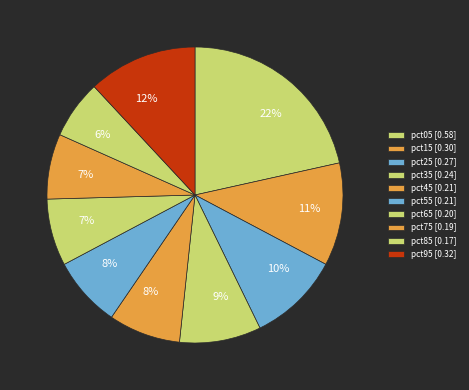

How many slices are in this pie chart?

10